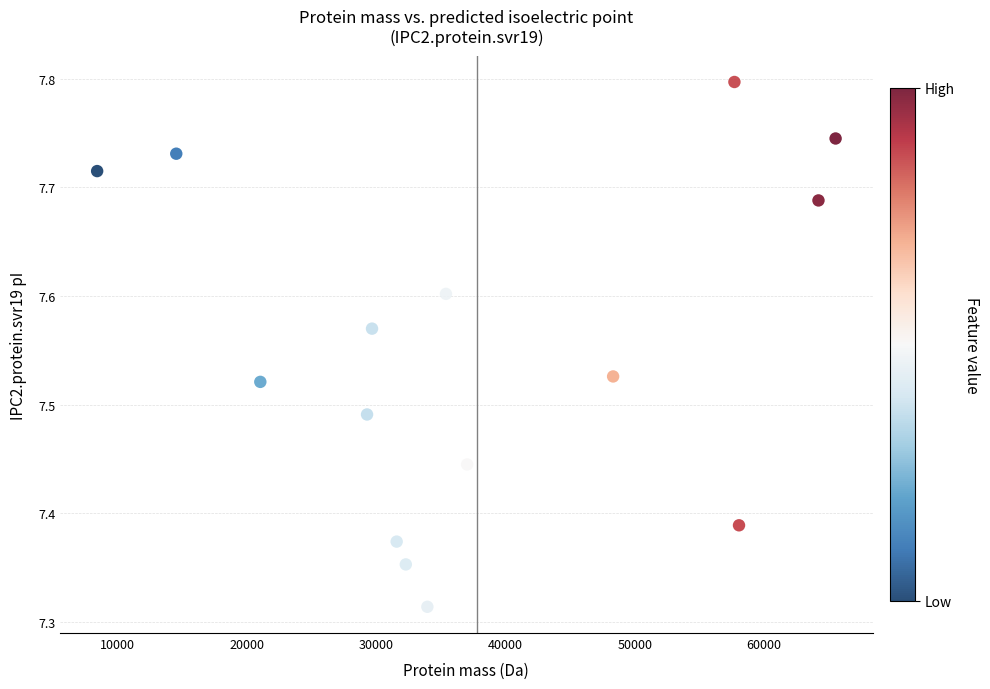

What is the range of Y values (max minus min)?

0.5